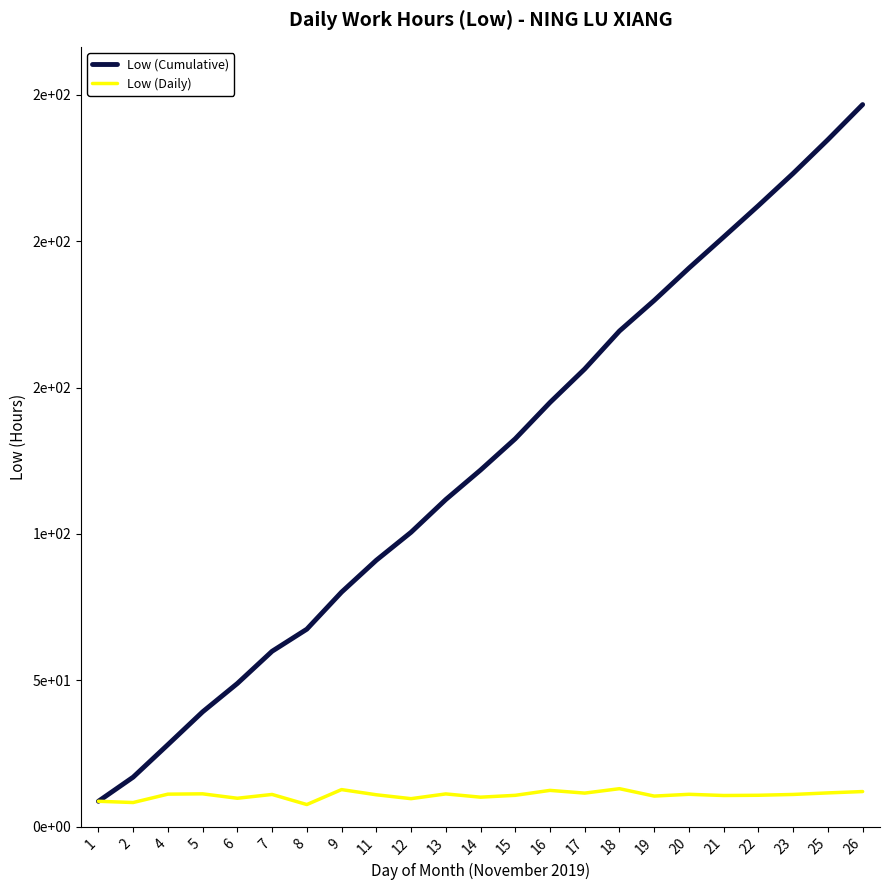

At 23, list the series in order from smallest to largest.

Low (Daily), Low (Cumulative)